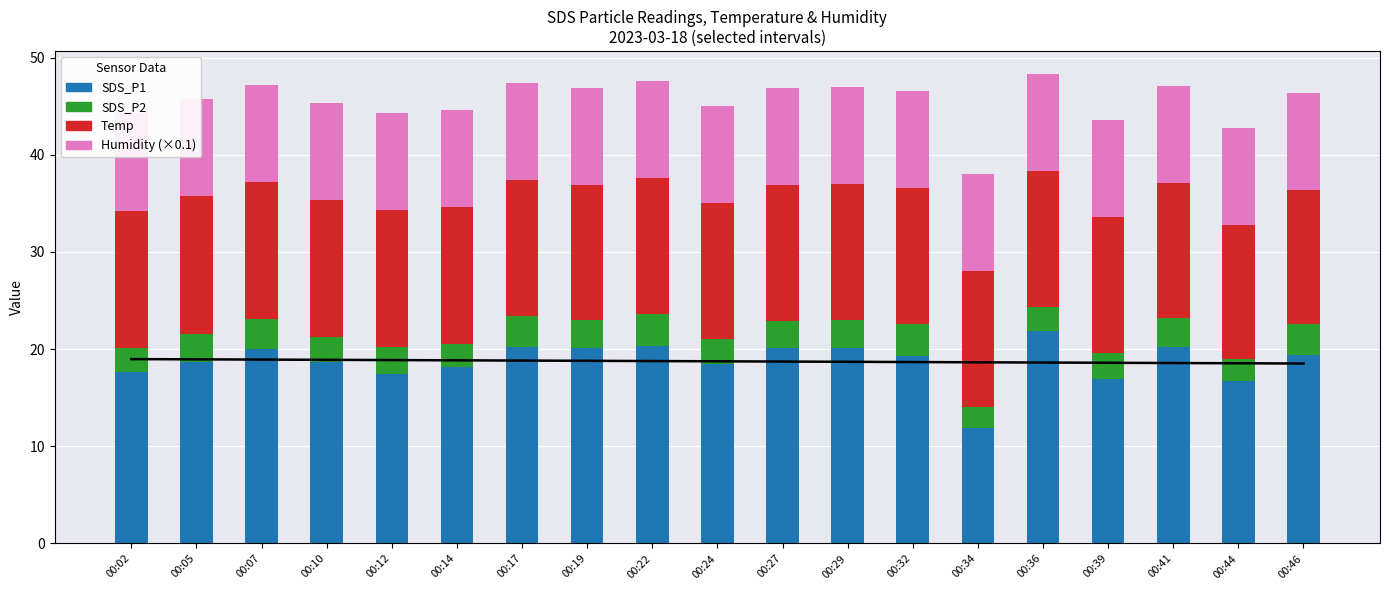

What value does the Temp series have at 00:29?

14.0